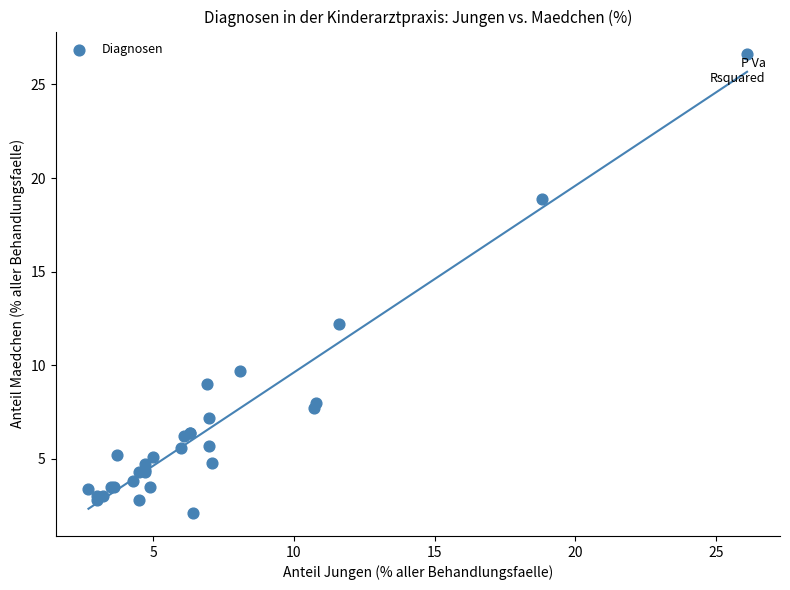

What Y value in the scatter plot is closest to 14?

12.2